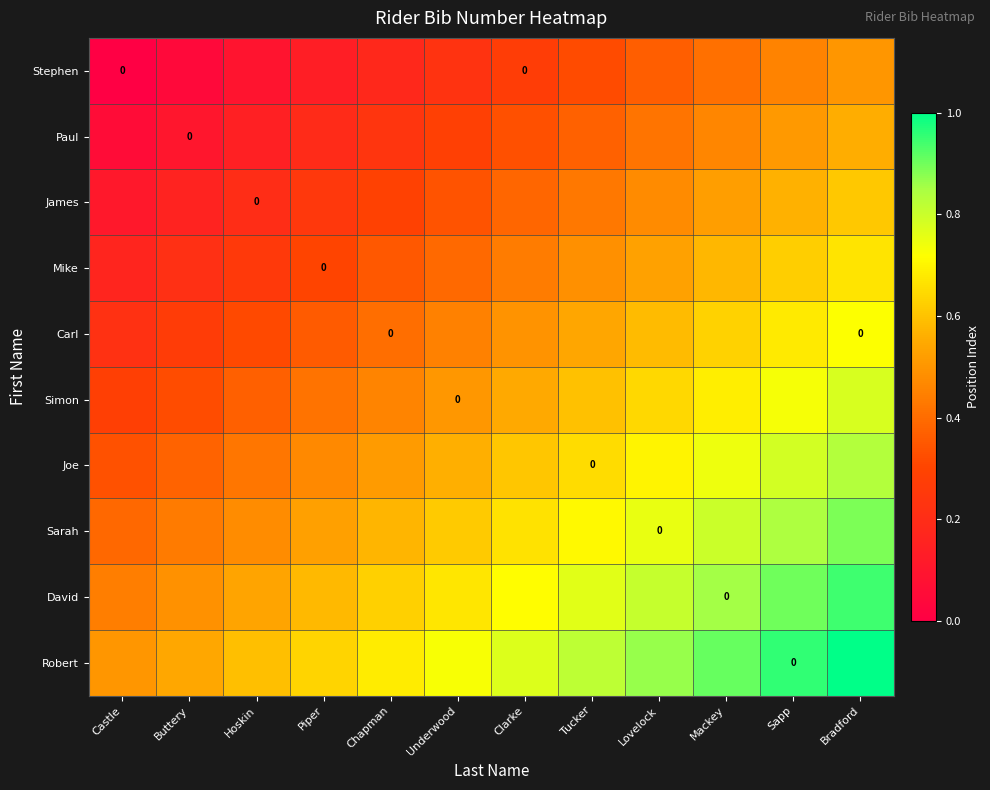

Which has a higher value, Mackey or Castle?

Mackey